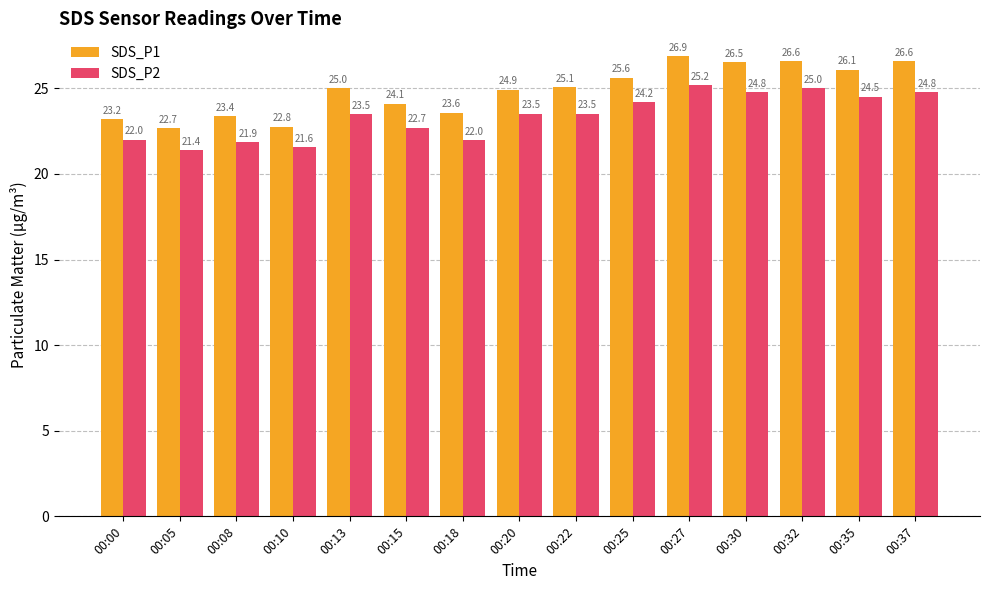

Is it true that SDS_P1 equals 23.2 at 00:00?

True